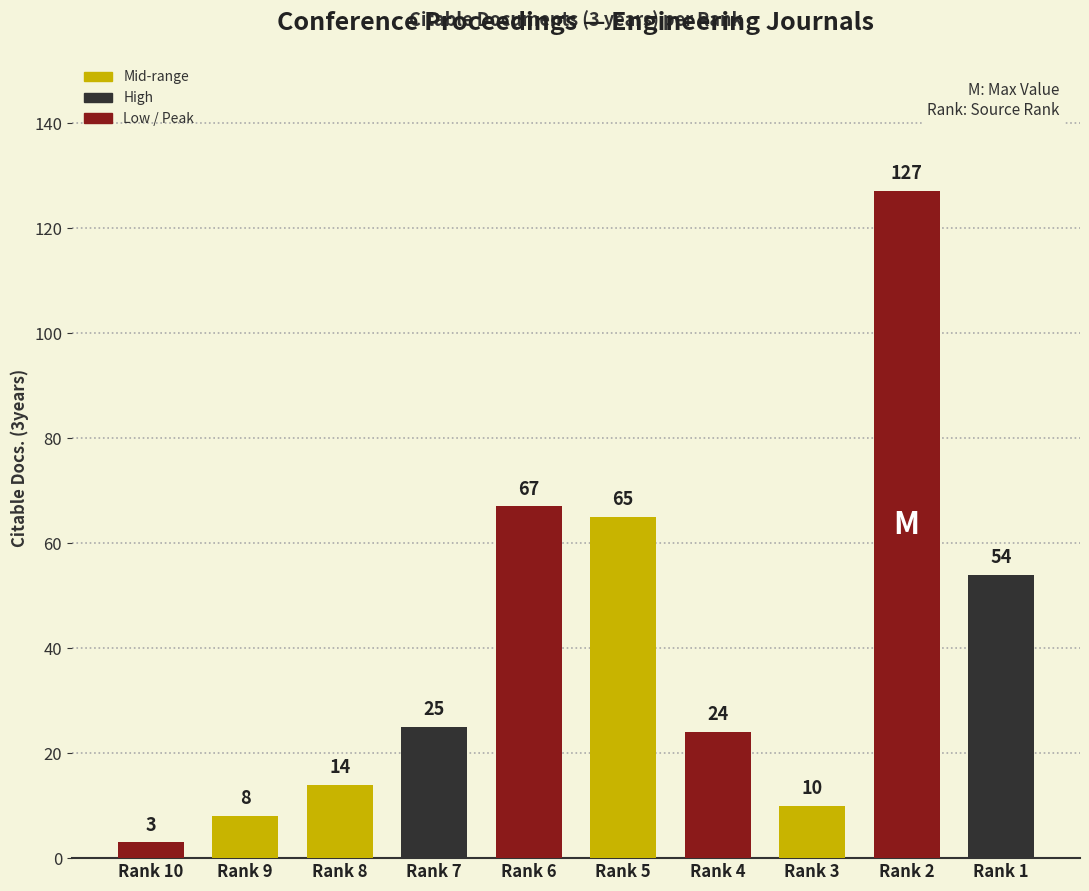

List the labels in order of value, largest first.

Rank 2, Rank 6, Rank 5, Rank 1, Rank 7, Rank 4, Rank 8, Rank 3, Rank 9, Rank 10